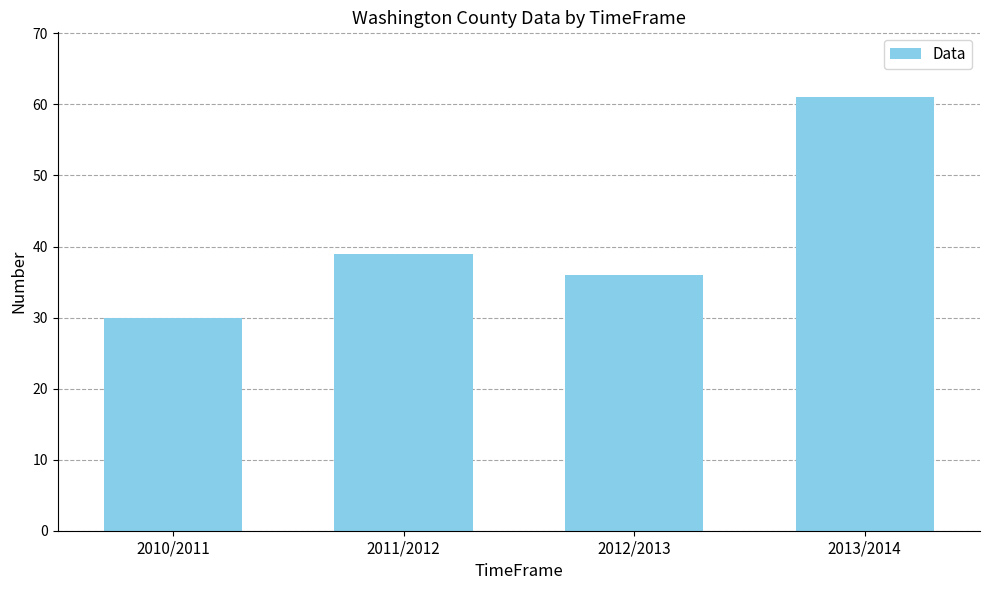

Reading left to right, transcribe all the data shown in this chart.

30	39	36	61